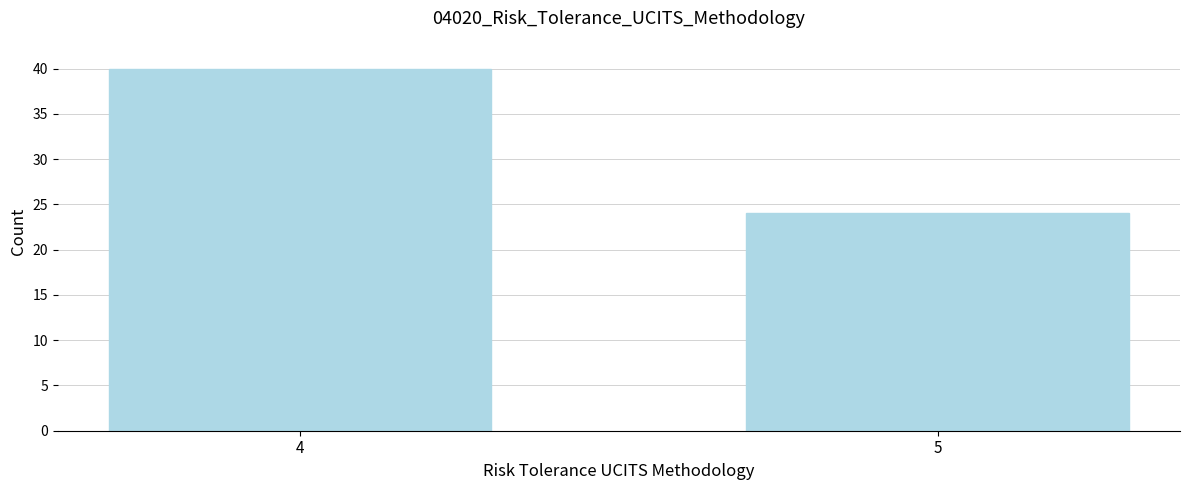

Reading left to right, extract all data points from this chart.

4=40	5=24